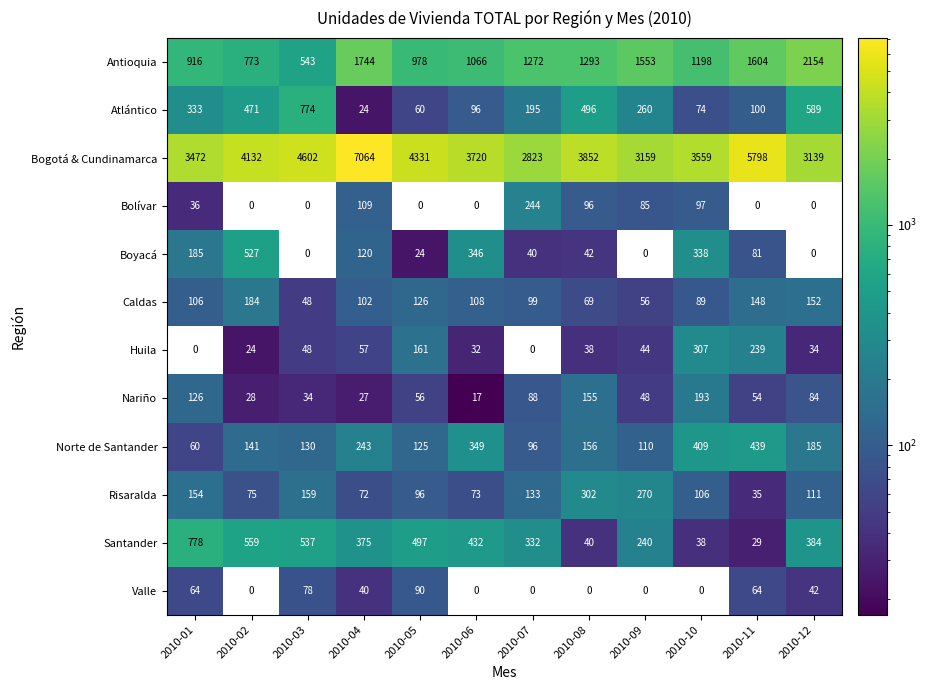

At which category is the sum across all series the highest?

2010-04